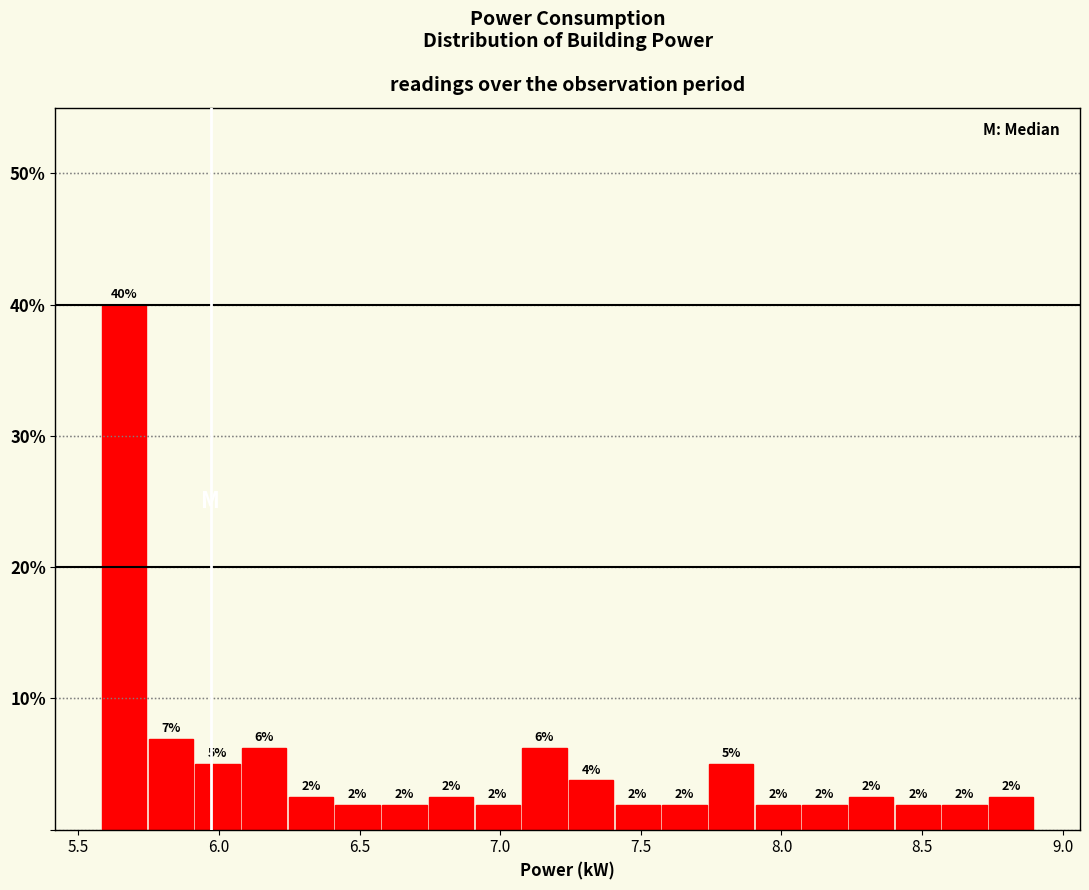

Read against the x-axis, roughly where is the centre of the tallest bar?

5.65